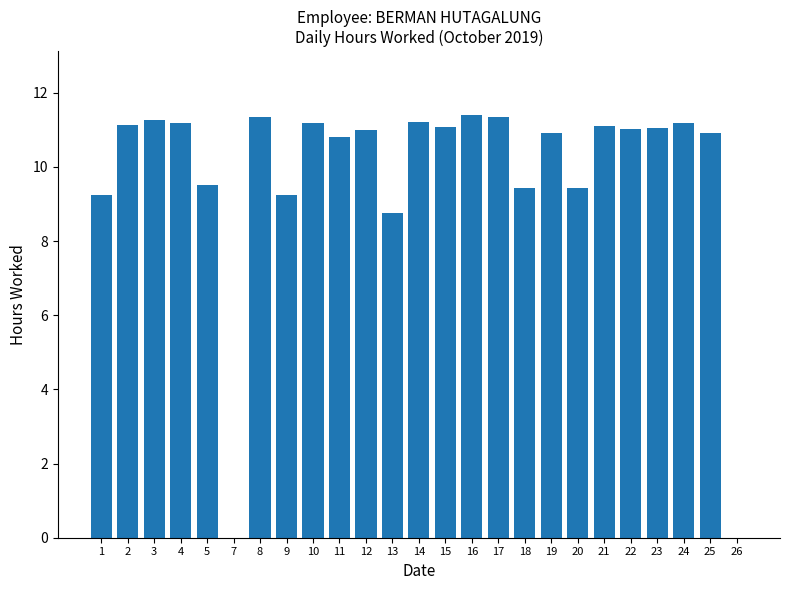

What value does the data have at 9?

9.2